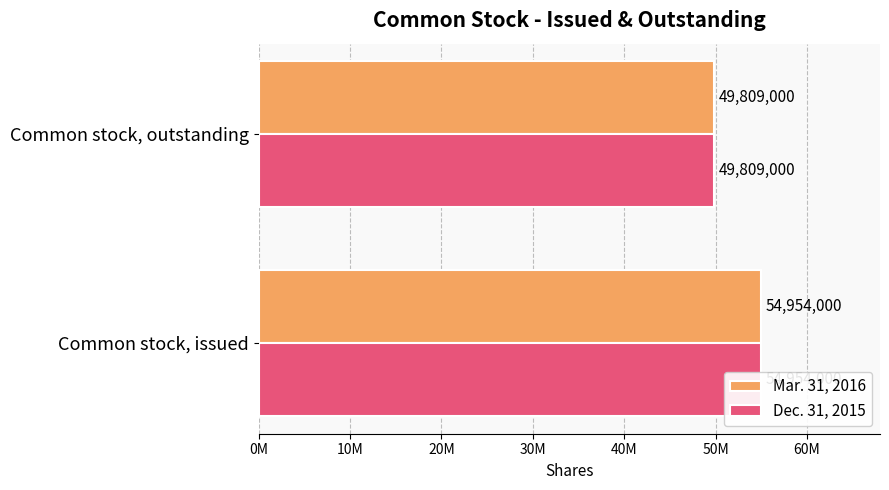

Does the chart contain stacked bars?

No